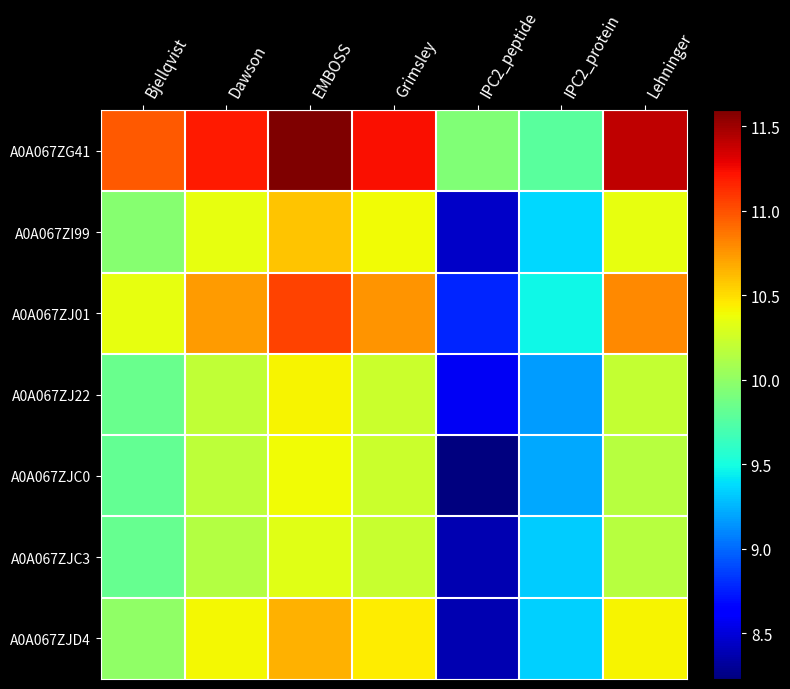

How many distinct data groups are displayed?

7